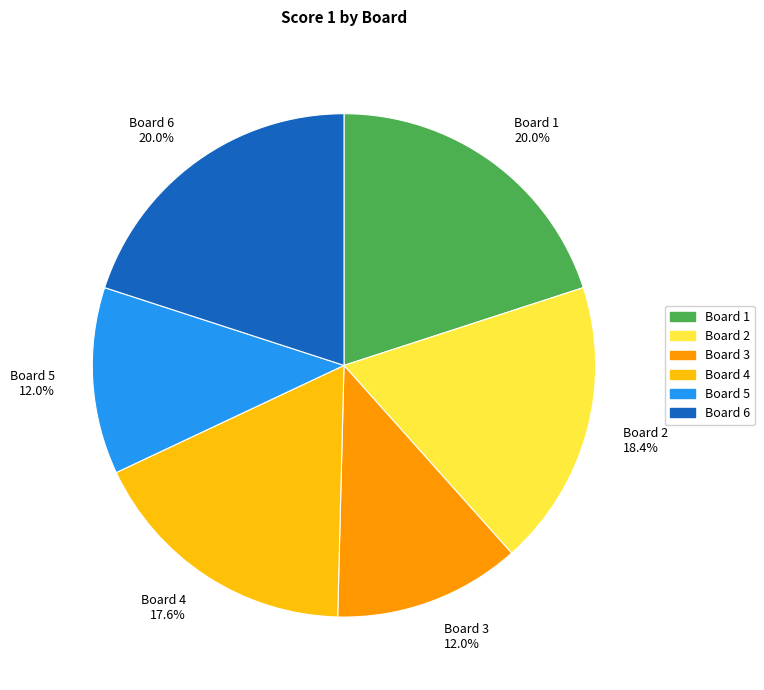

Do Board 6 20.0% and Board 3 12.0% together represent more than half of the pie?

No